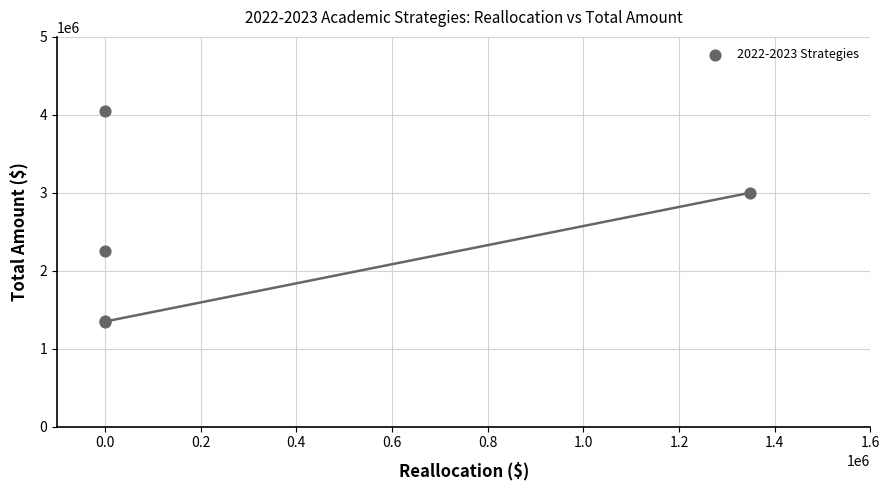

What Y value in the scatter plot is closest to 2697927?

3000000